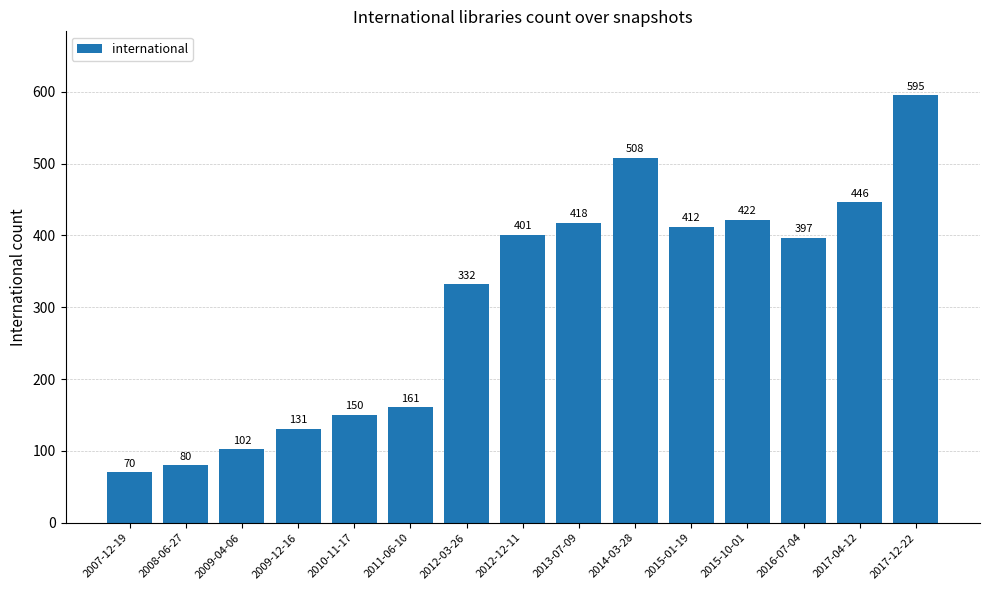

Rank the categories by value from highest to lowest.

2017-12-22, 2014-03-28, 2017-04-12, 2015-10-01, 2013-07-09, 2015-01-19, 2012-12-11, 2016-07-04, 2012-03-26, 2011-06-10, 2010-11-17, 2009-12-16, 2009-04-06, 2008-06-27, 2007-12-19